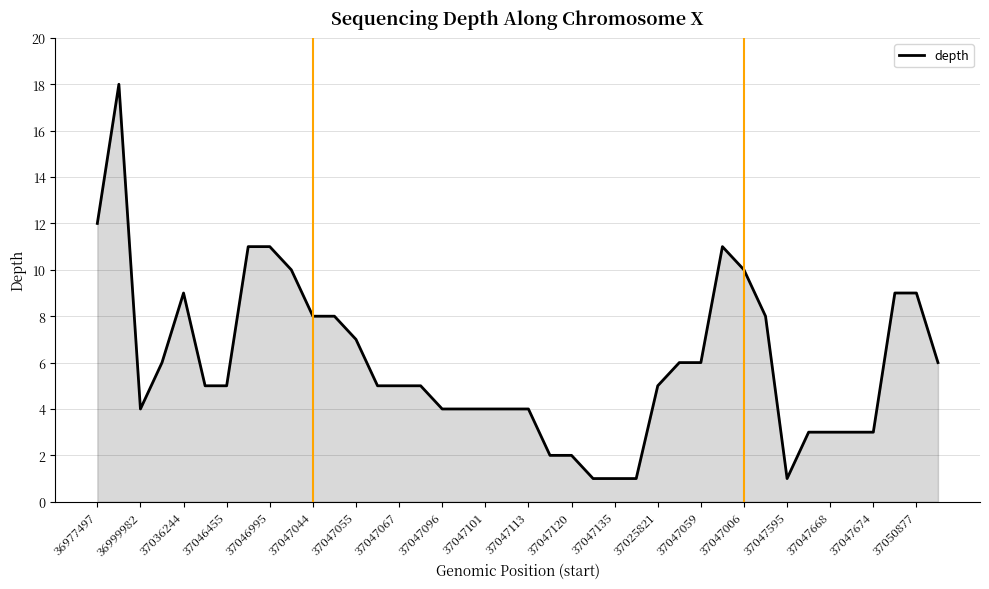

What is the difference between the maximum and minimum values?

17